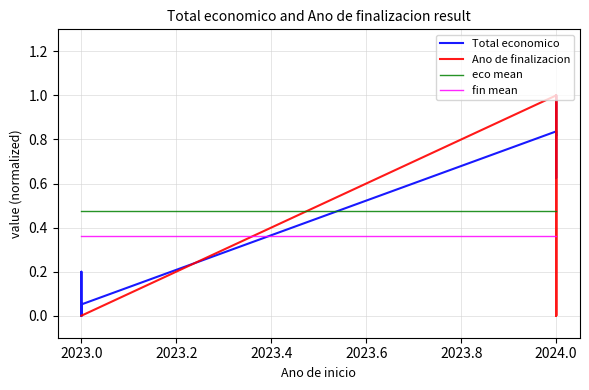

The value of Ano de finalizacion at 2023.0 is 0.0. True or false?

True